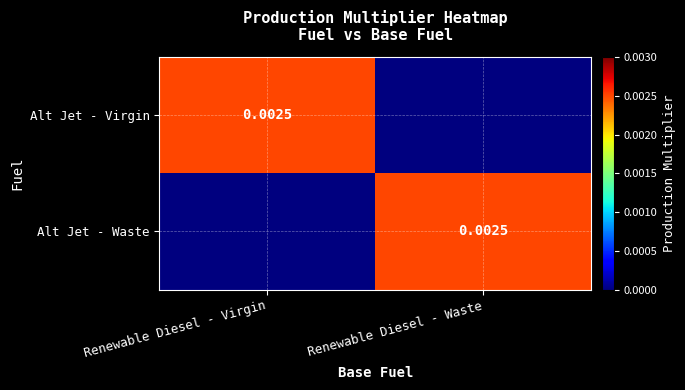

Which series has the largest total across all categories?

Alt Jet - Virgin